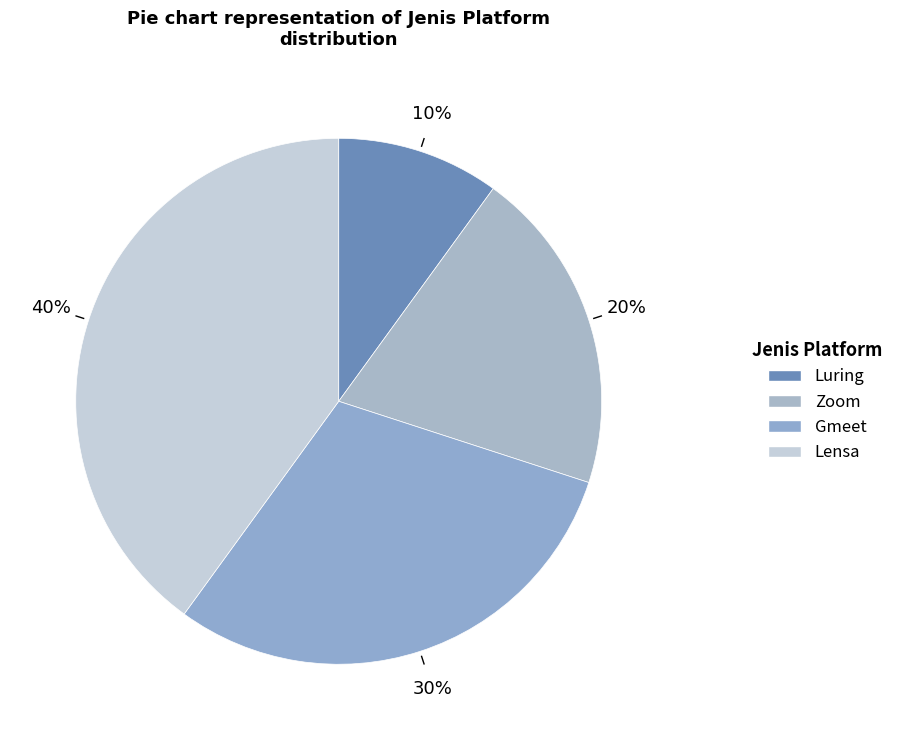

What is the ratio of the value at Lensa to the value at Gmeet?

1.3